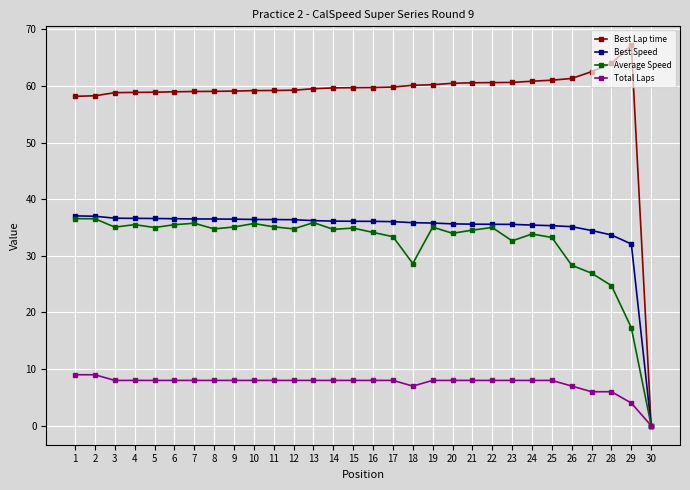

Is the value of Best Lap time at 20 greater than the value of Total Laps at 10?

Yes